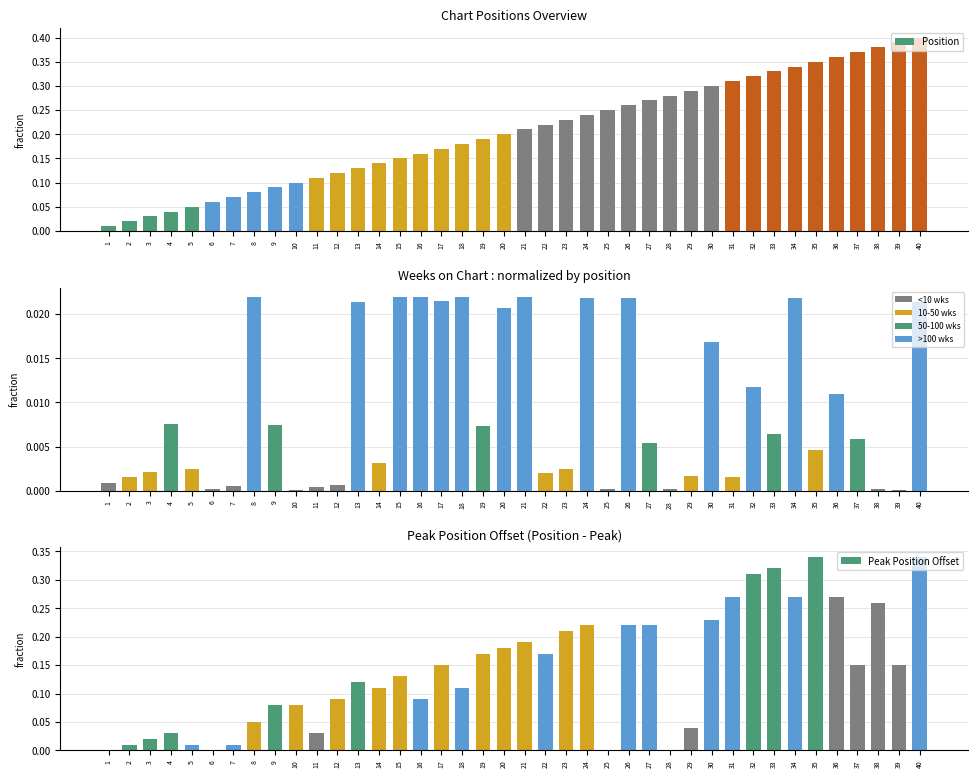

What is the maximum value for Peak Position Offset?

0.3